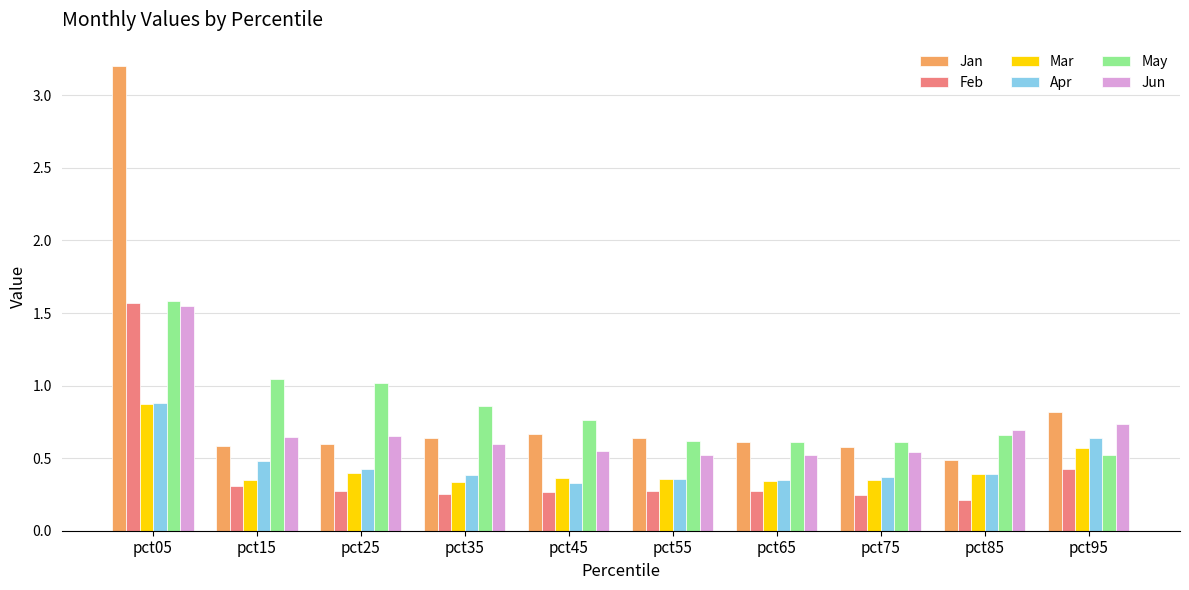

What is the total value across all series at pct35?

3.1